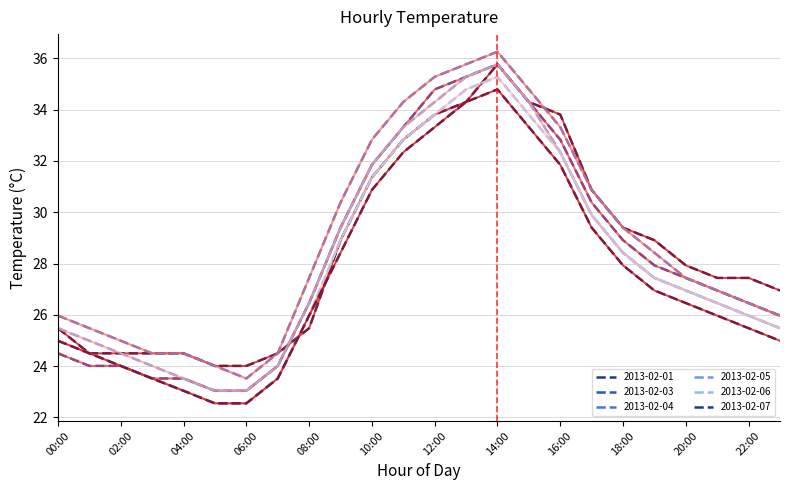

Which series has the widest spread of values?

2013-02-04